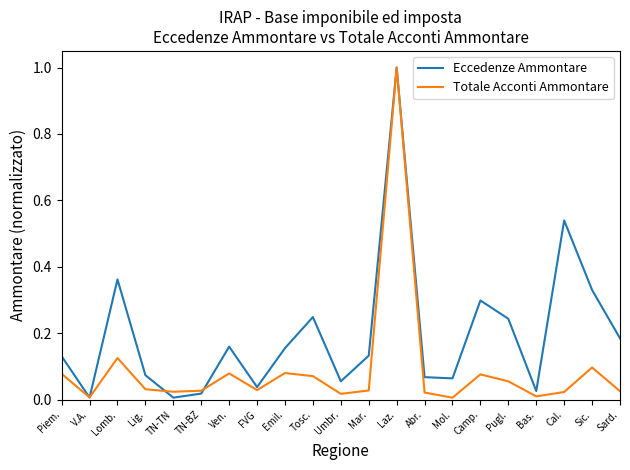

The value of Eccedenze Ammontare at Emil. is 0.3. True or false?

False